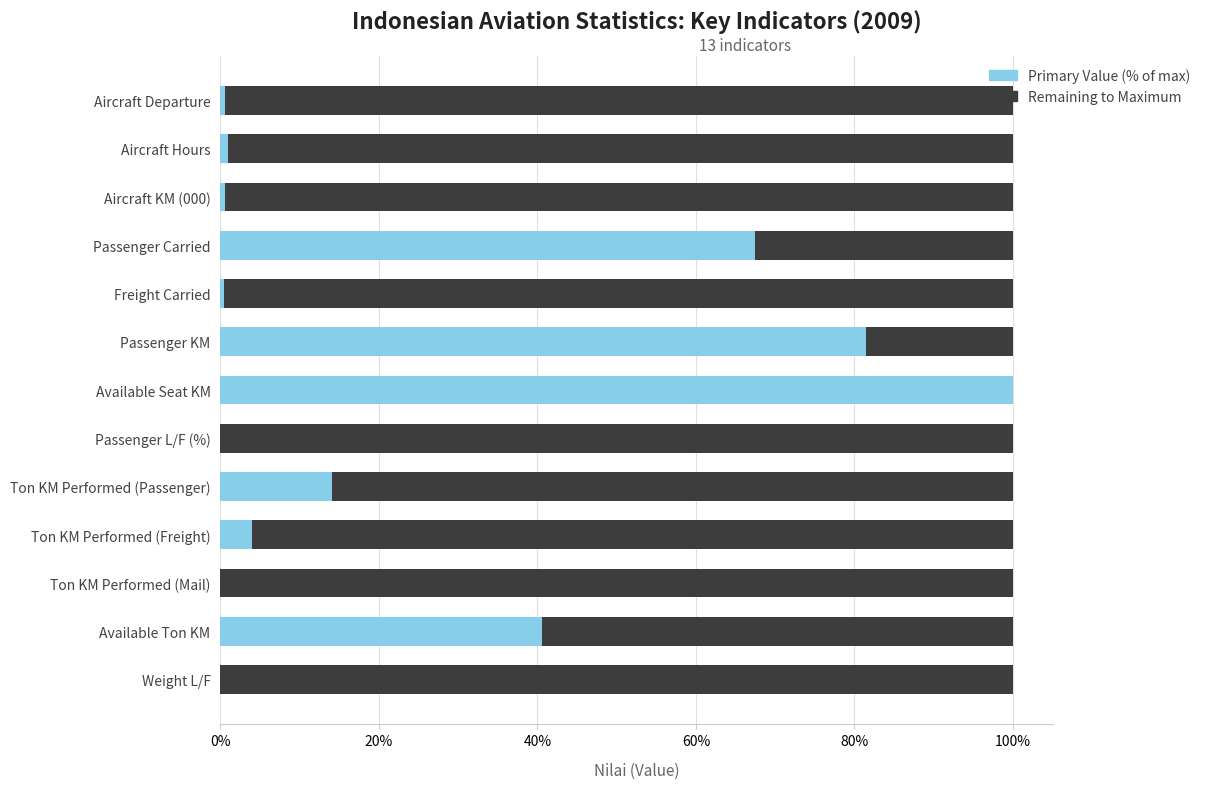

What is the total value across all series at Available Seat KM?

100.0